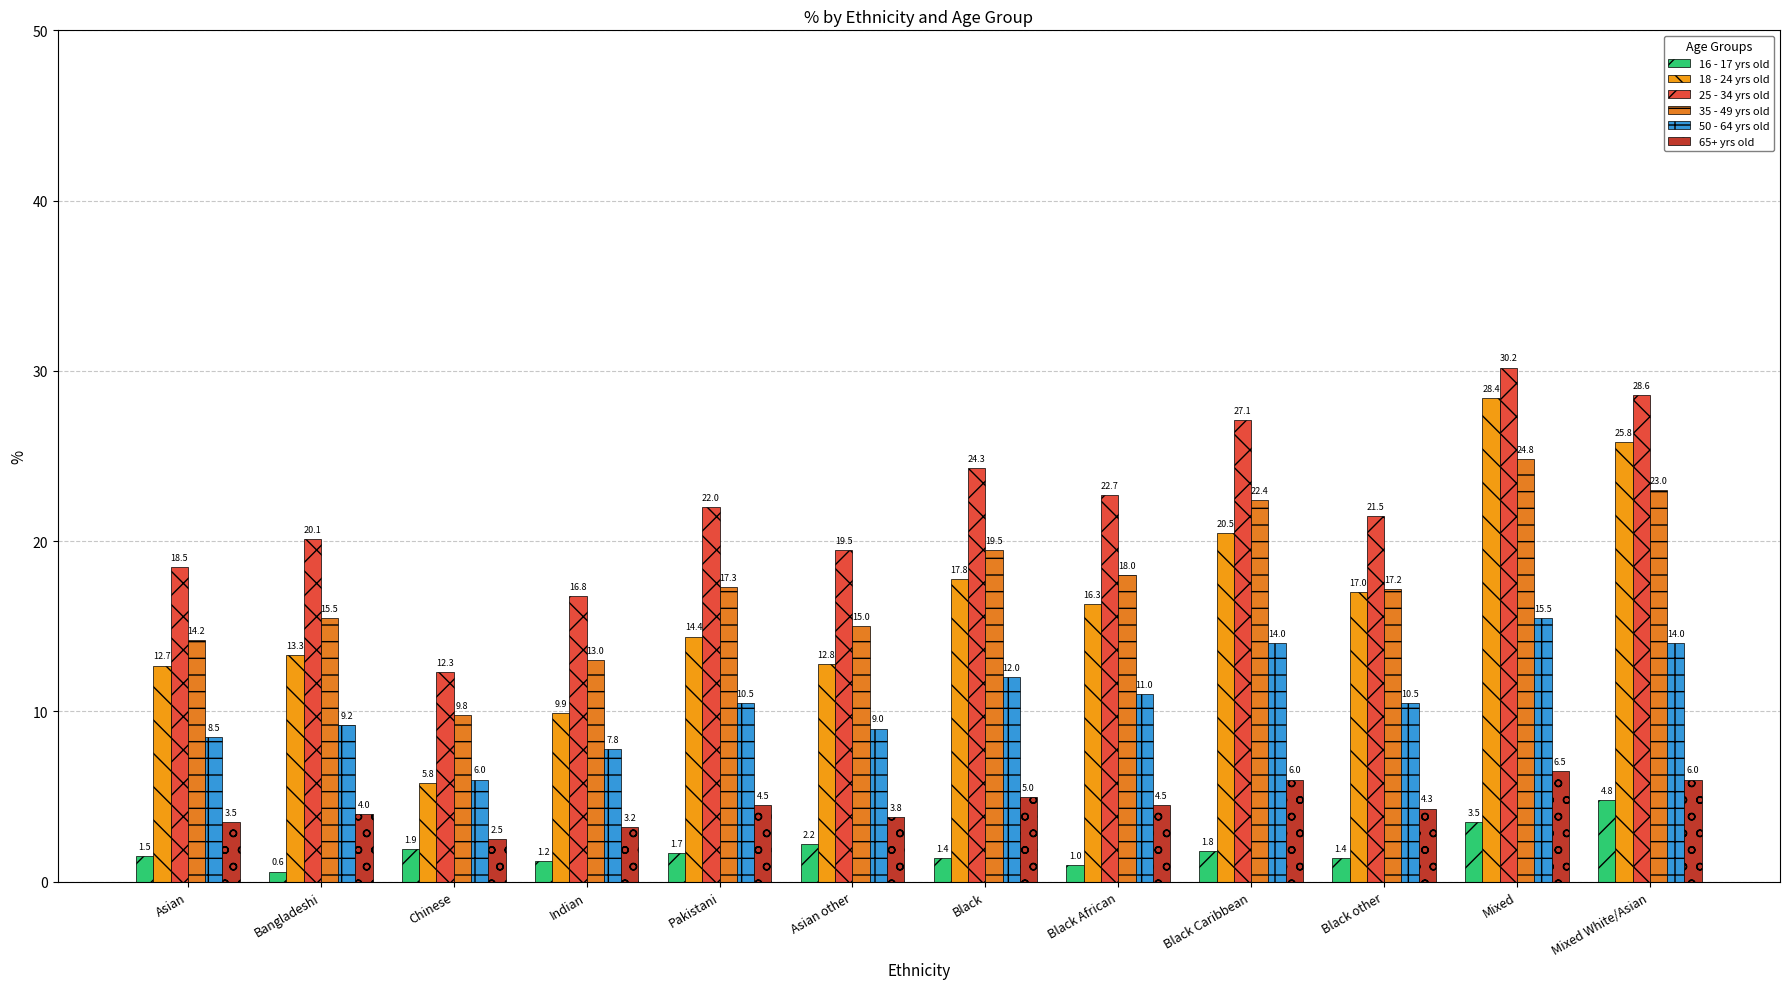

What is the difference between the maximum and minimum values in the 35 - 49 yrs old series?

15.0